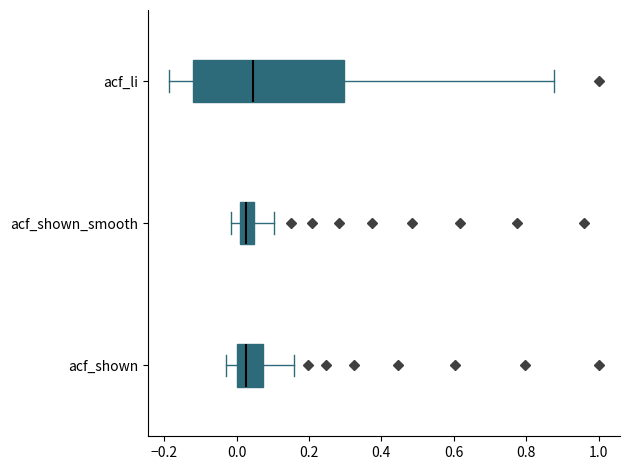

Where does the right whisker of the box for acf_shown_smooth end on the x-axis? The values are not printed on the chart, so give them approximately, as read against the axis.

0.10